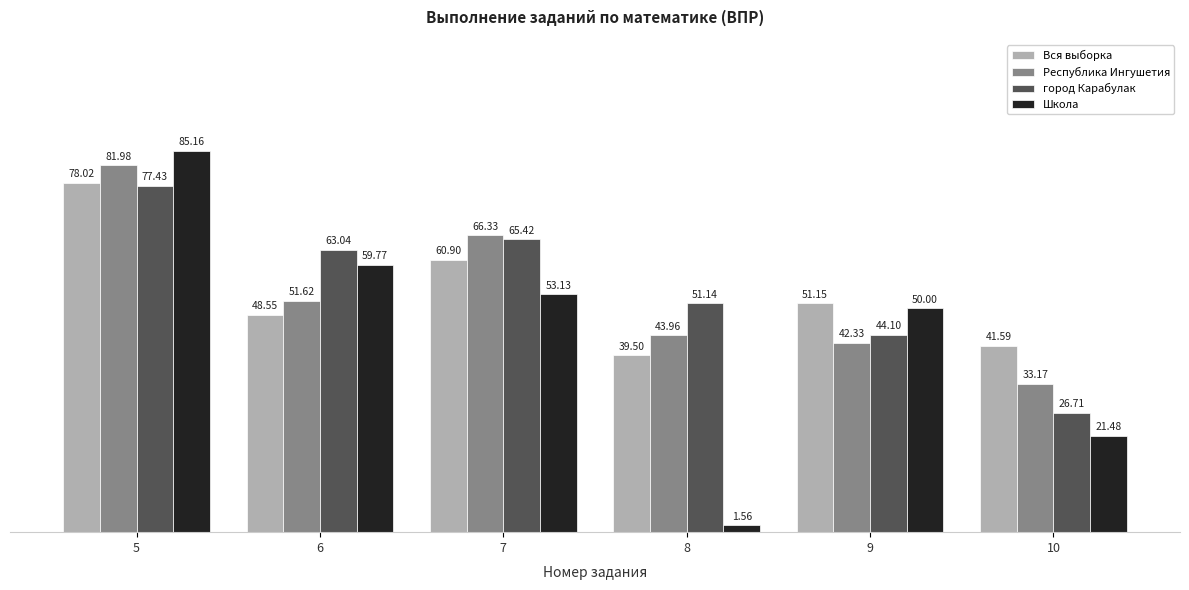

How many categories are shown in the chart?

6